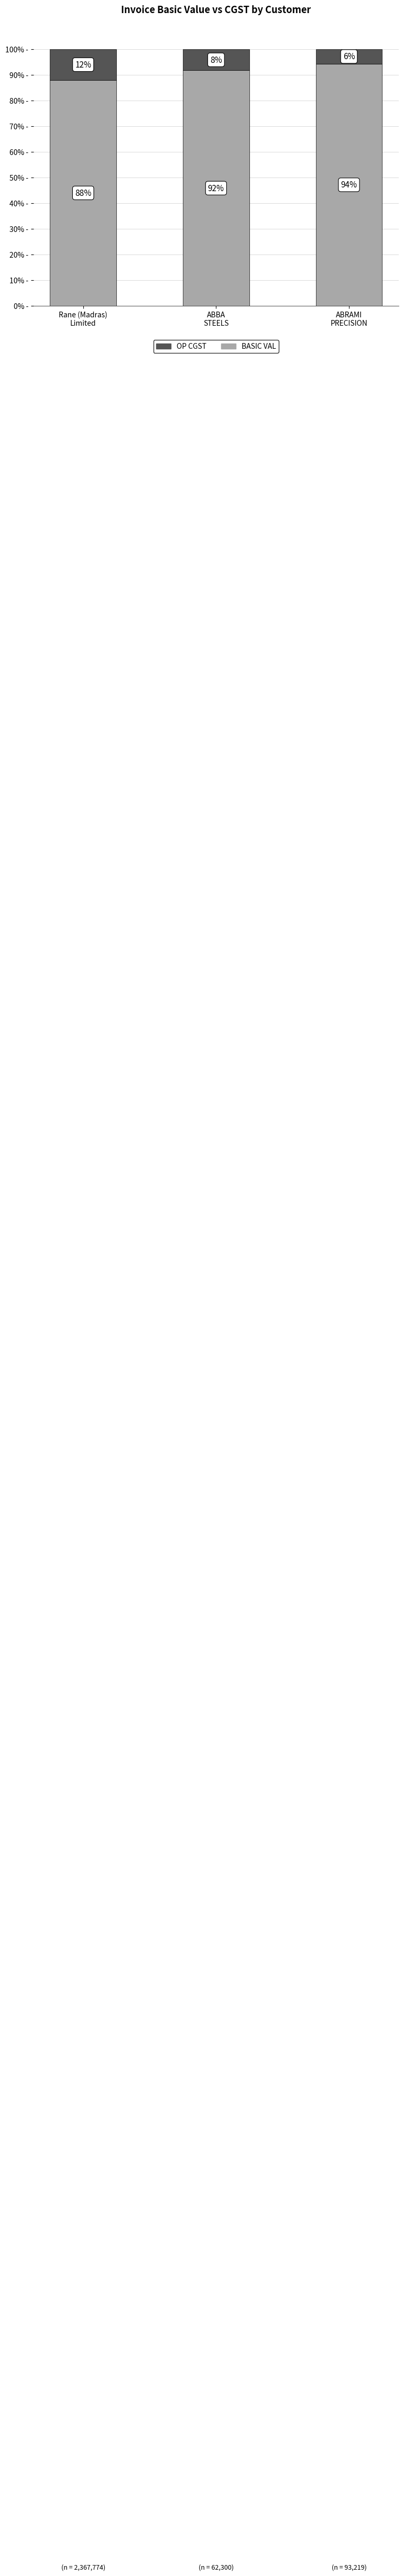

What are all the series names shown in the legend?

OP CGST, BASIC VAL